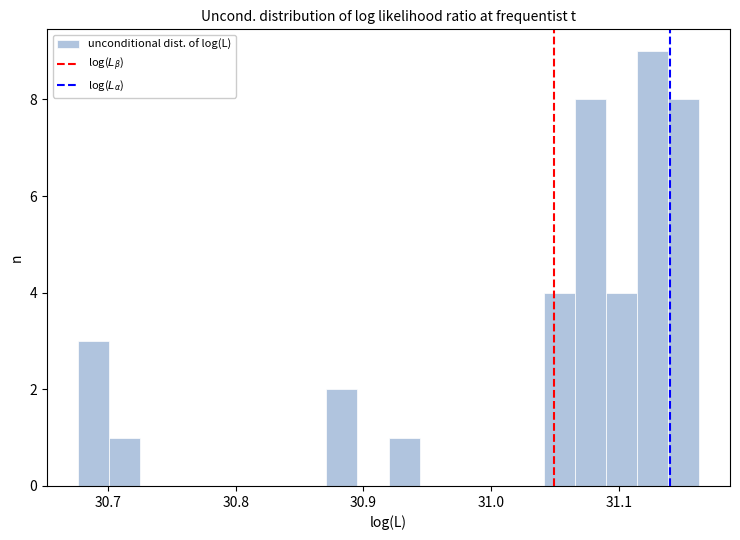

Read against the x-axis, roughly where is the centre of the tallest bar?

31.13